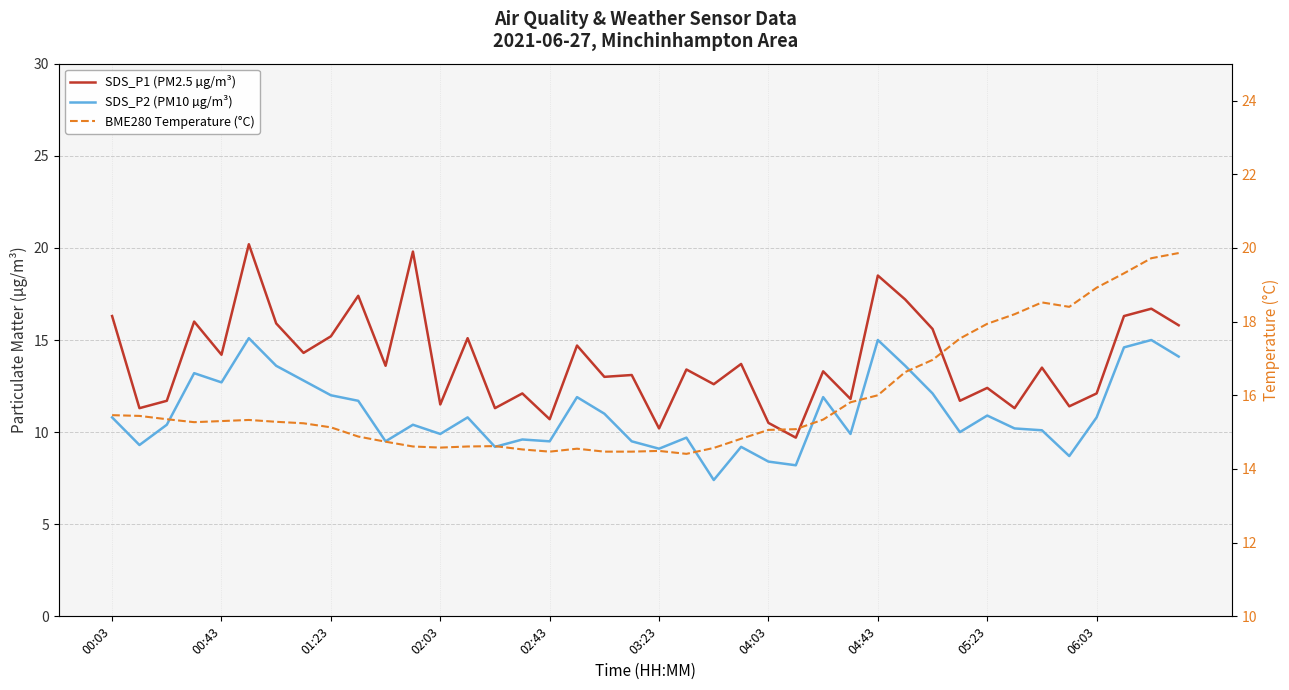

True or false: BME280 Temperature (°C) has a value of 22.4 at 17.

False